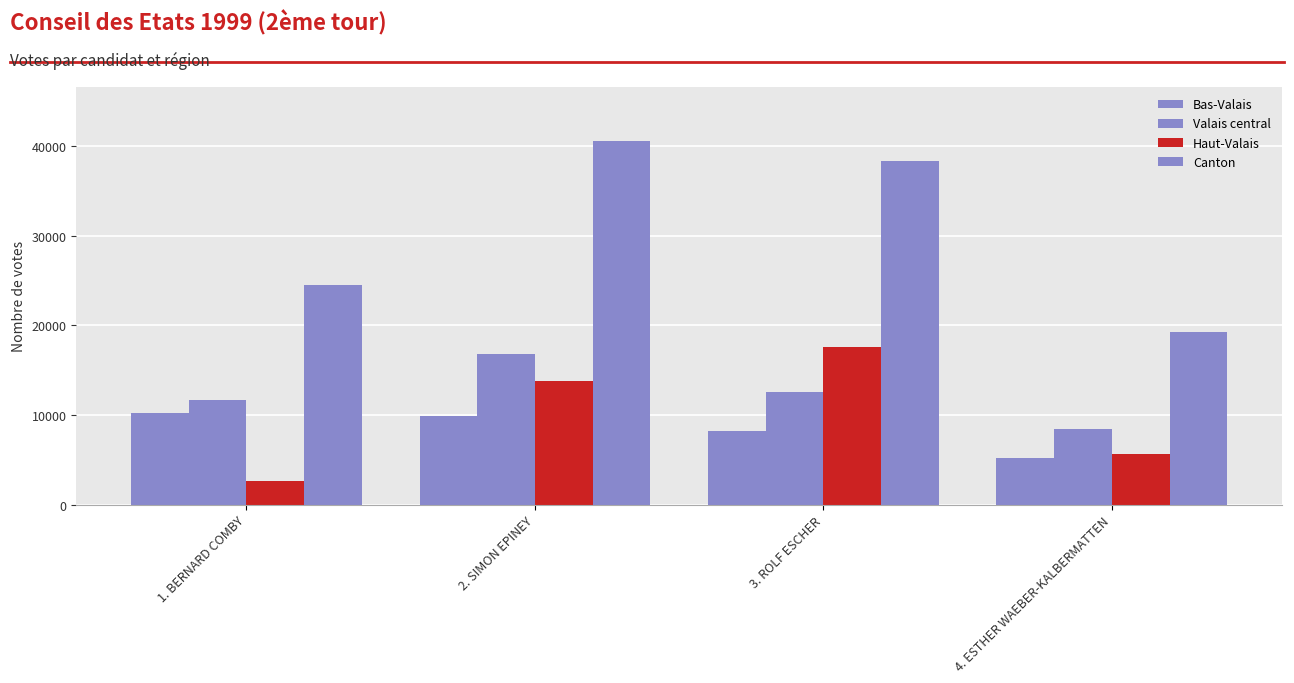

At which label is Haut-Valais closest to 10070?

2. SIMON EPINEY